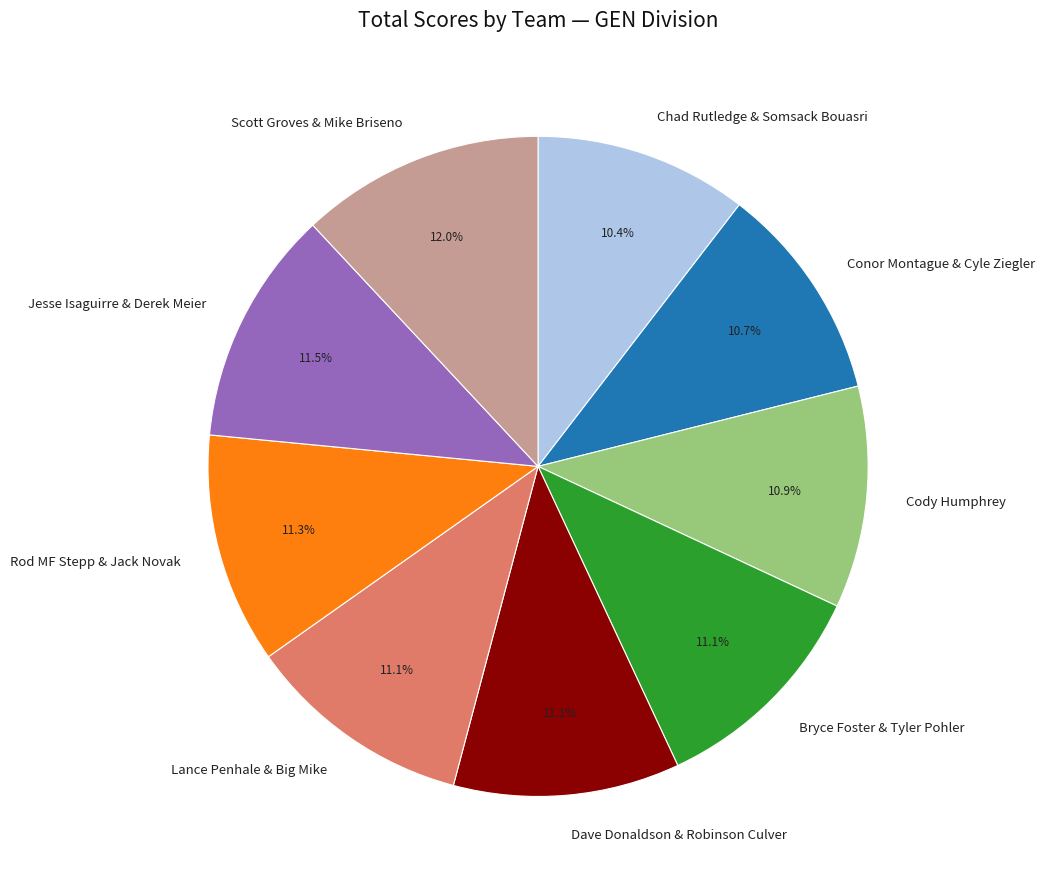

Is there a majority slice in this chart?

No